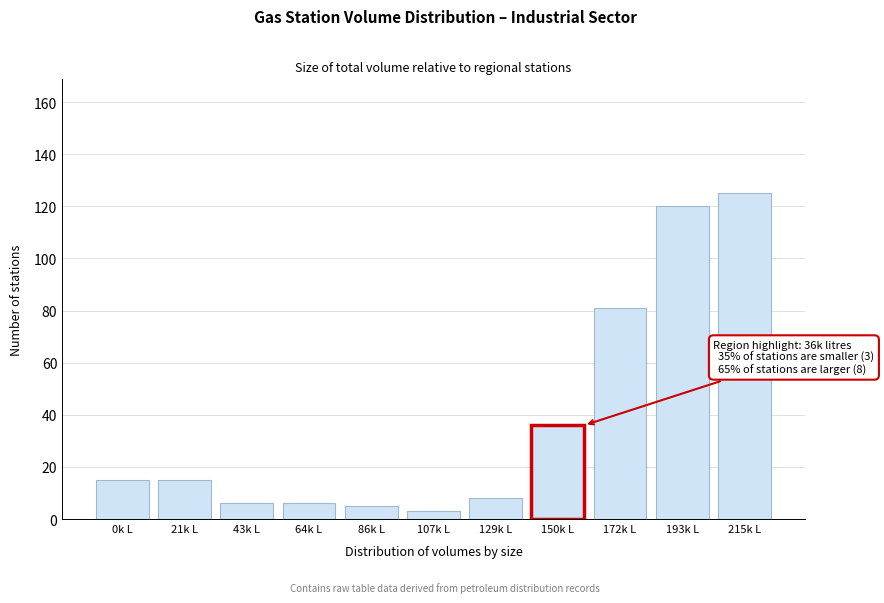

Reading left to right, what are all the values shown in this chart?

15	15	6	6	5	3	8	36	81	120	125